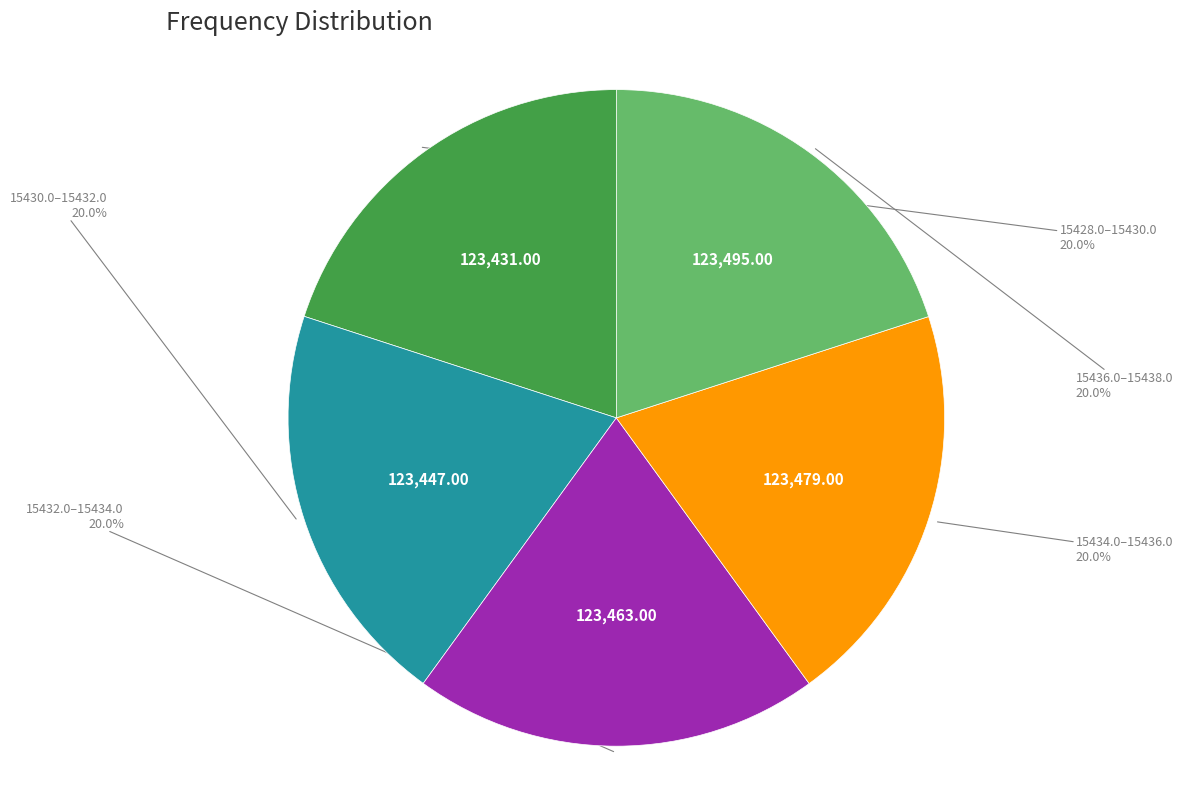

Does any single category account for the majority?

No